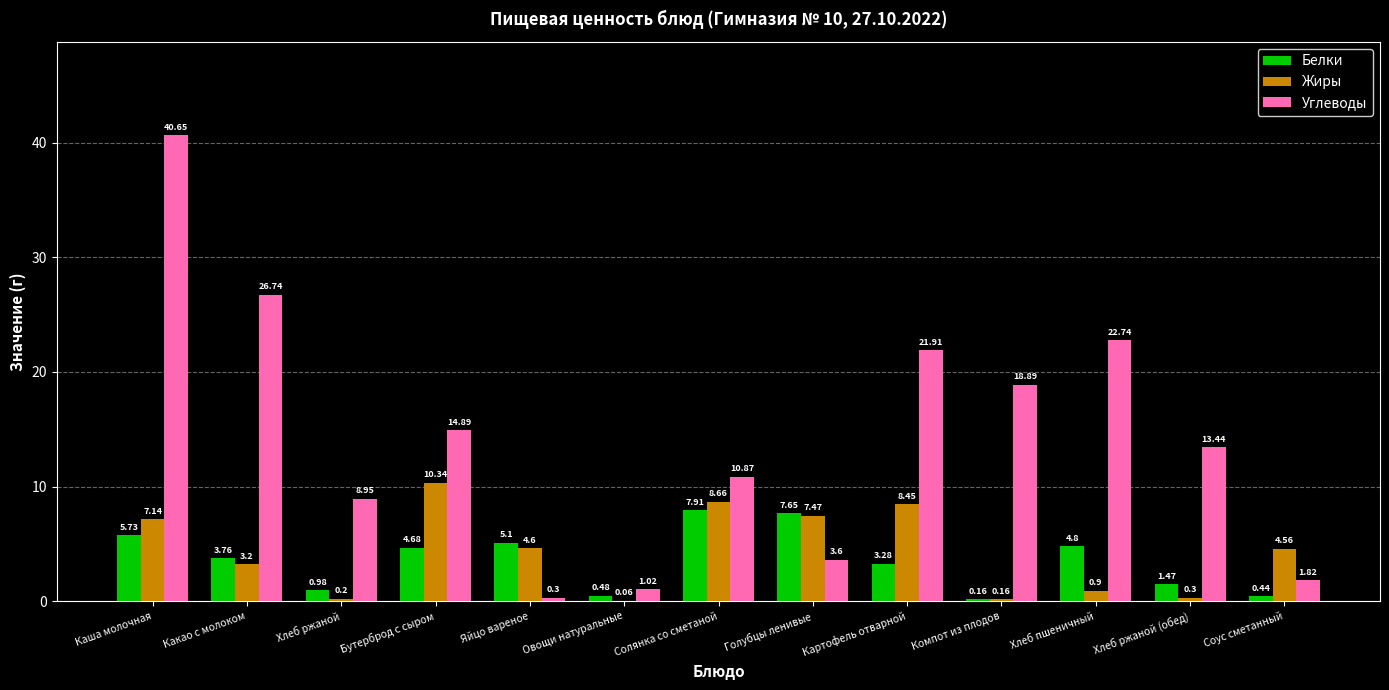

What is the average value of the Белки series?

3.6